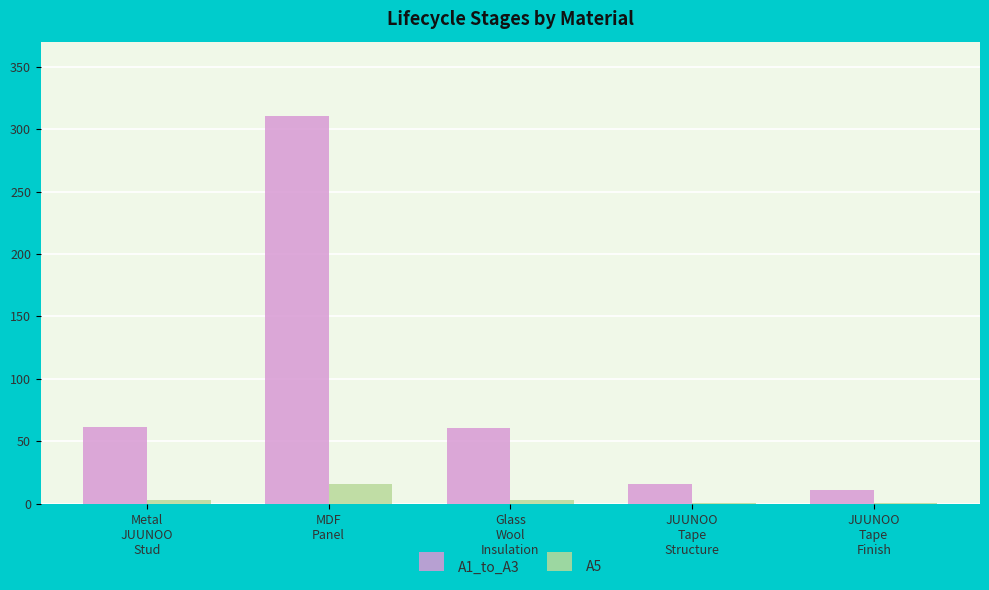

At which label is A1_to_A3 closest to 160?

Metal
JUUNOO
Stud